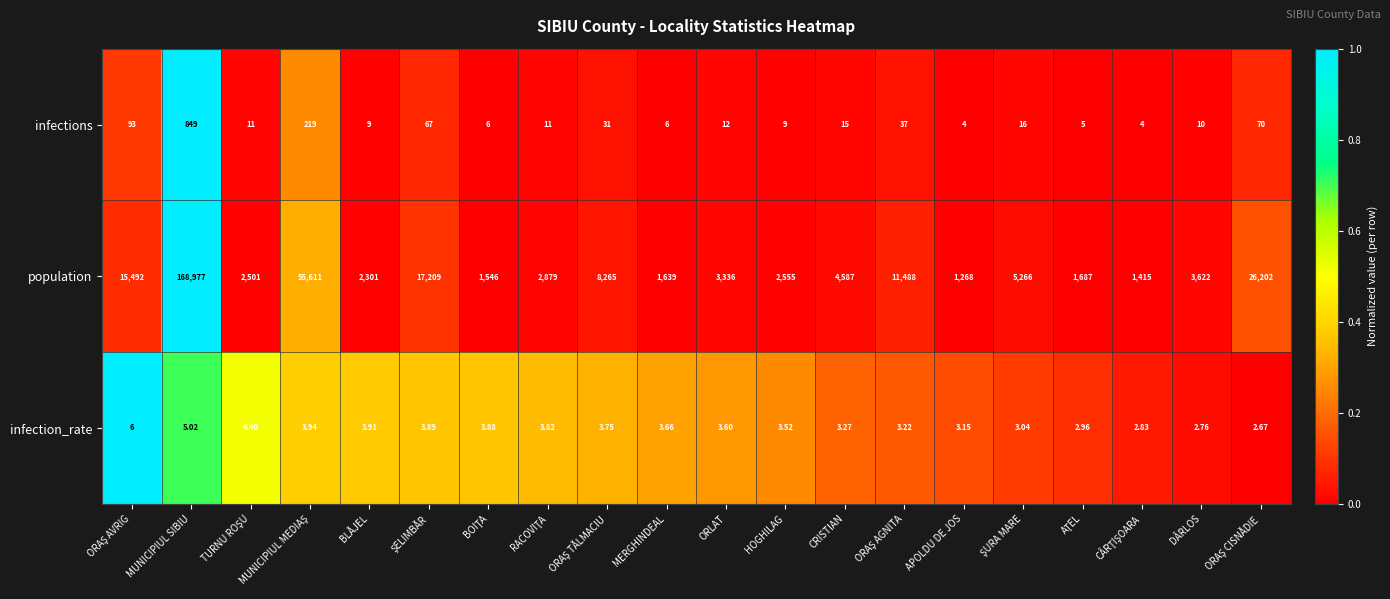

How many data points in infections are less than 12?

10